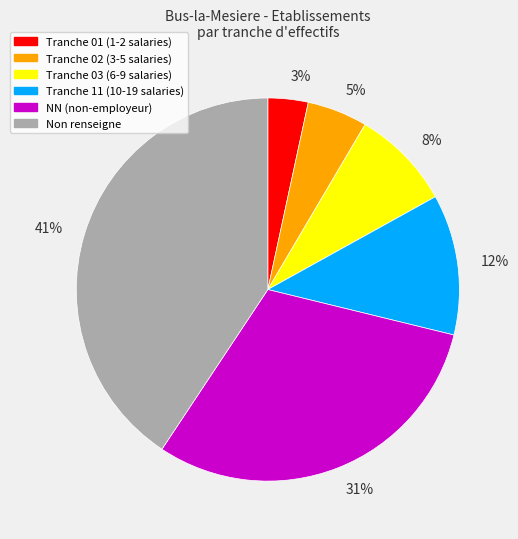

To the nearest percent, what percentage of the pie is 12%?

12%